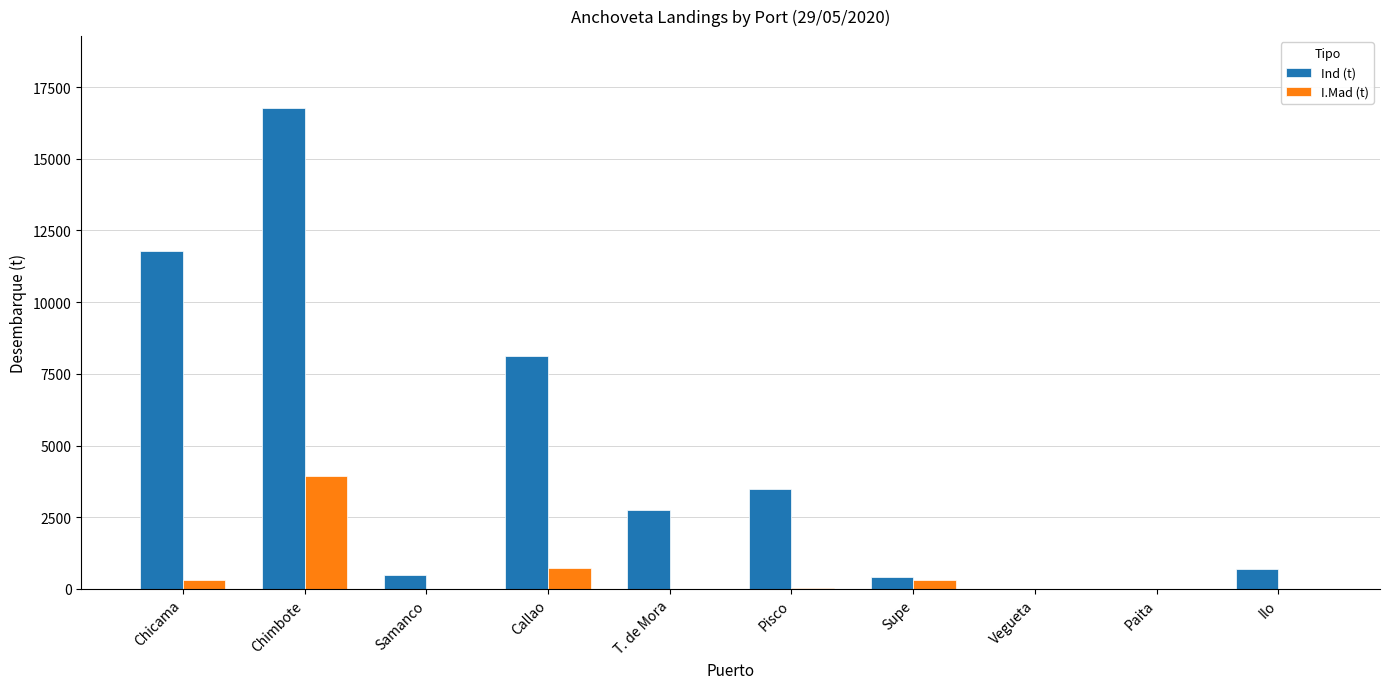

What is the total value across all series at Ilo?

710.0